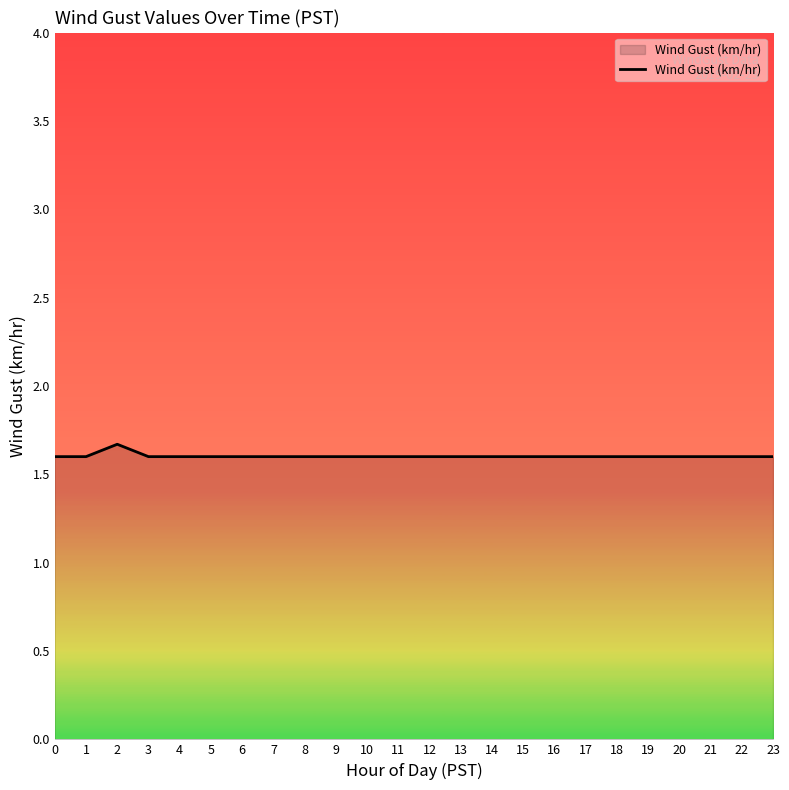

The chart shows a value of 1.6 at 6. True or false?

True